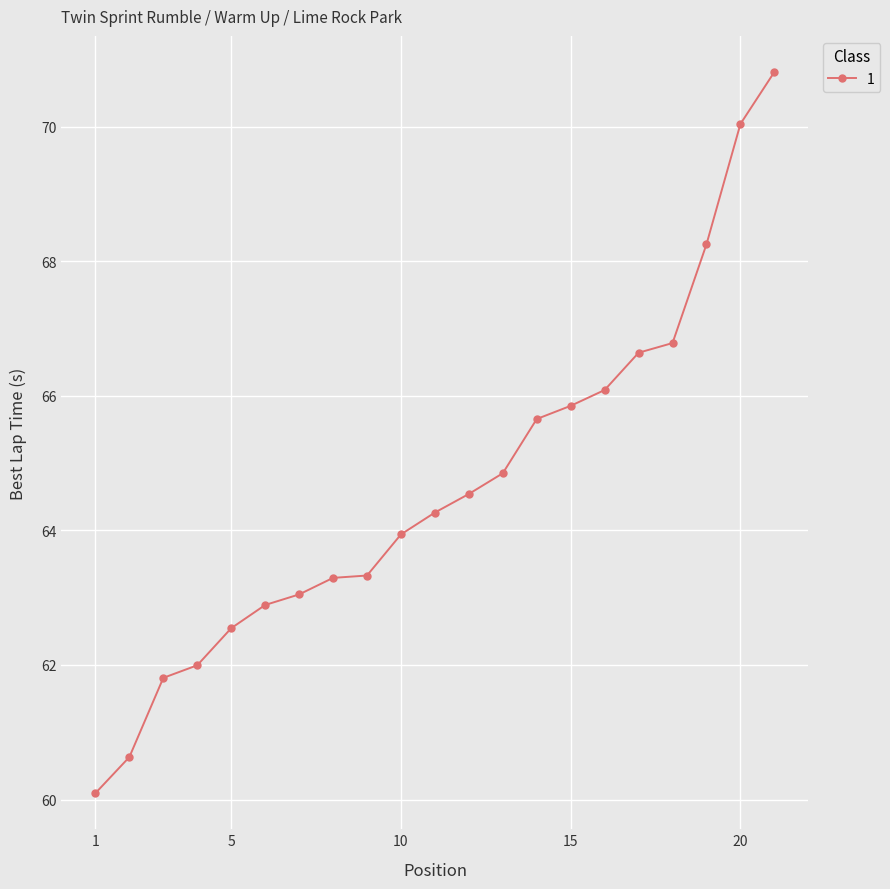

How many data points are less than 64?

10